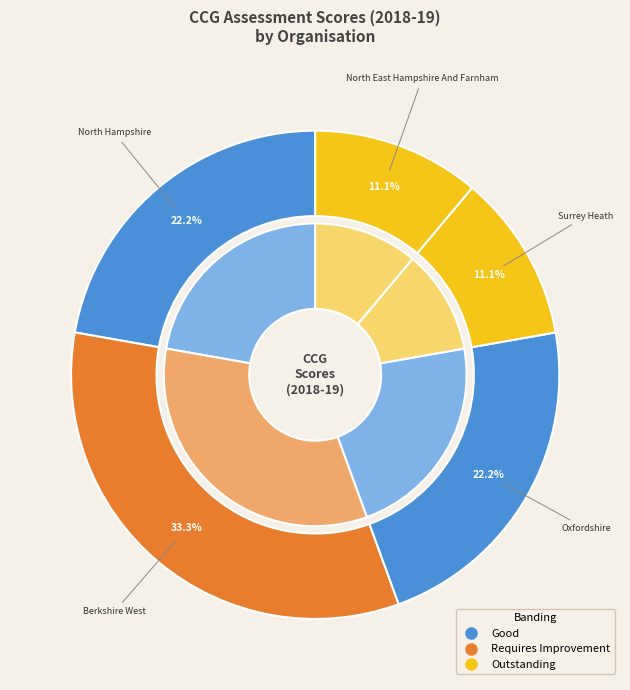

Which category has the smallest portion of the pie?

NHS Surrey Heath CCG